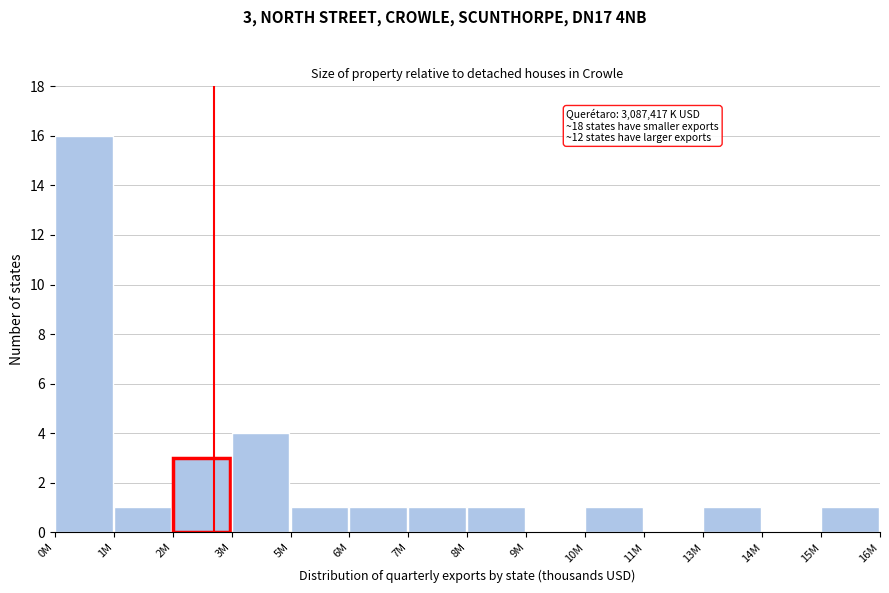

Reading left to right, transcribe all the data shown in this chart.

0M=16	1M=1	2M=3	3M=4	5M=1	6M=1	7M=1	8M=1	9M=0	10M=1	11M=0	13M=1	14M=0	15M=1